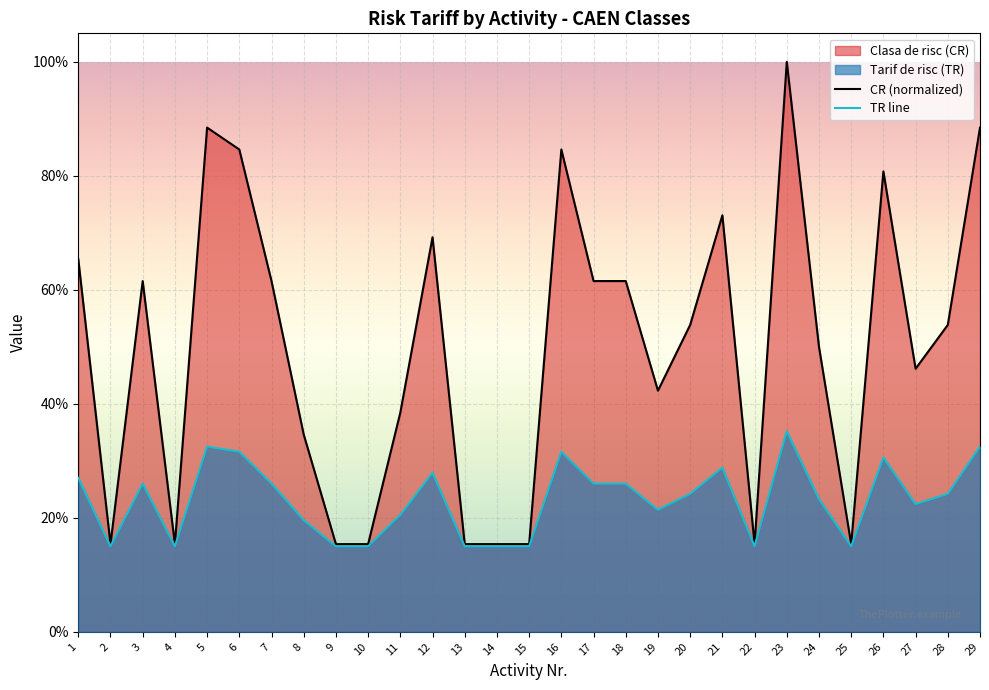

What is the sum of the TR line values at 21 and 2?

0.4